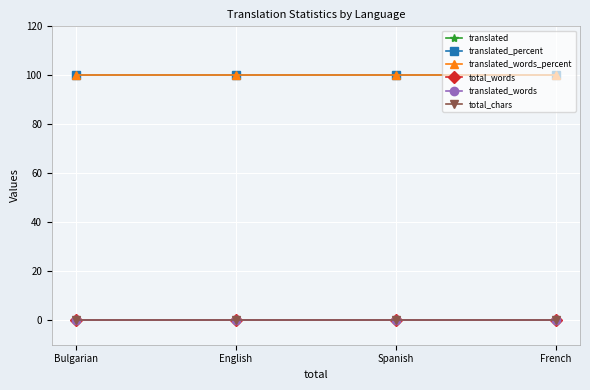

List the series in order of their peak value, highest first.

translated_percent, translated_words_percent, translated, total_words, translated_words, total_chars